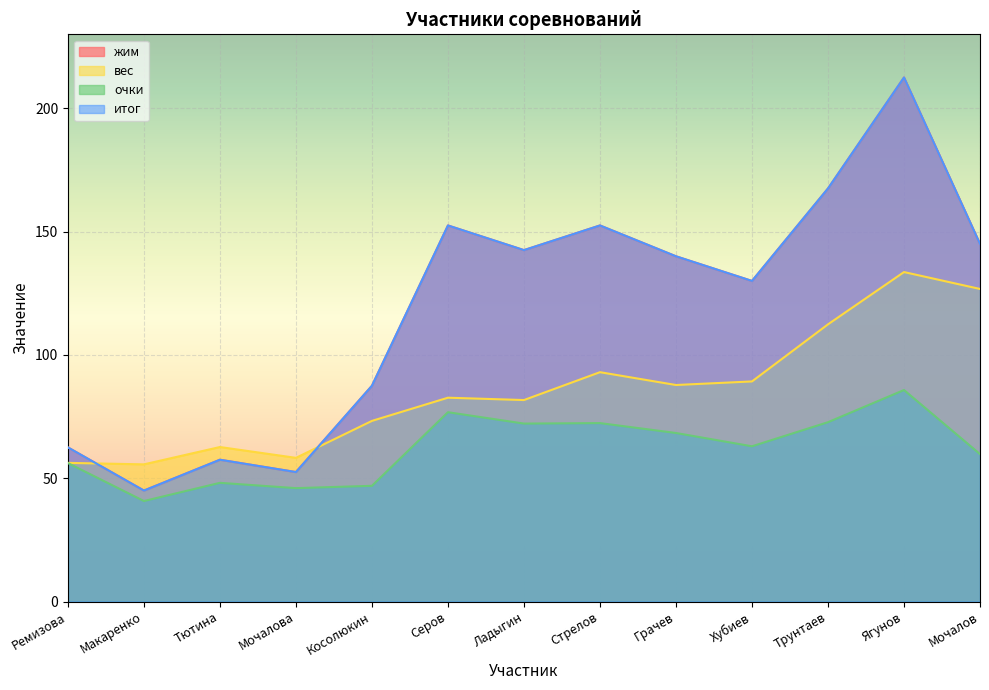

At how many categories does at least one series exceed 189?

1